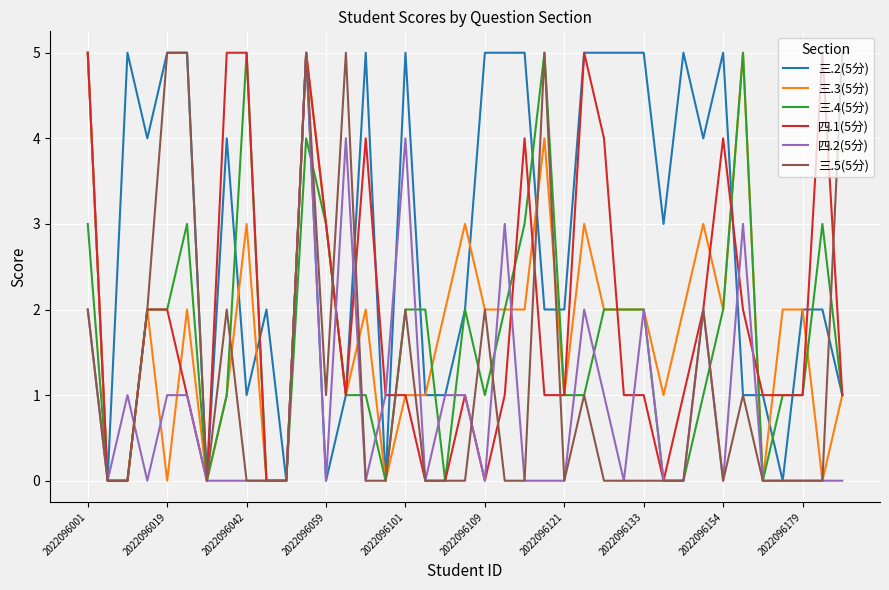

What is the maximum value shown in the chart?

5